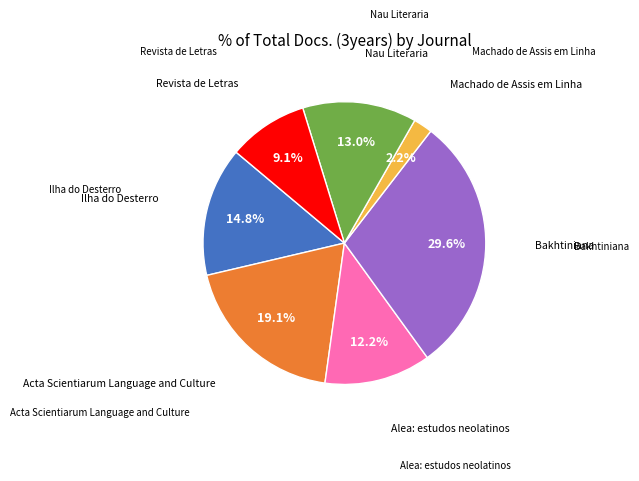

How many slices are in this pie chart?

7